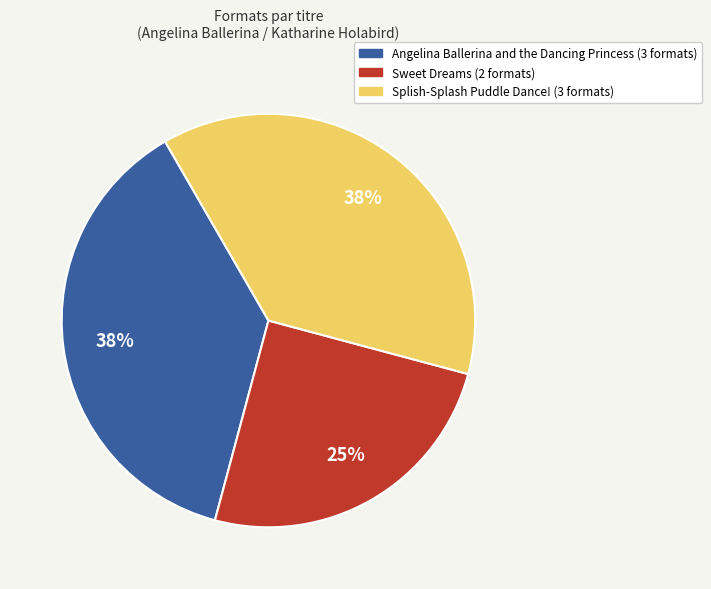

Which slice is the smallest?

Sweet Dreams (2 formats)